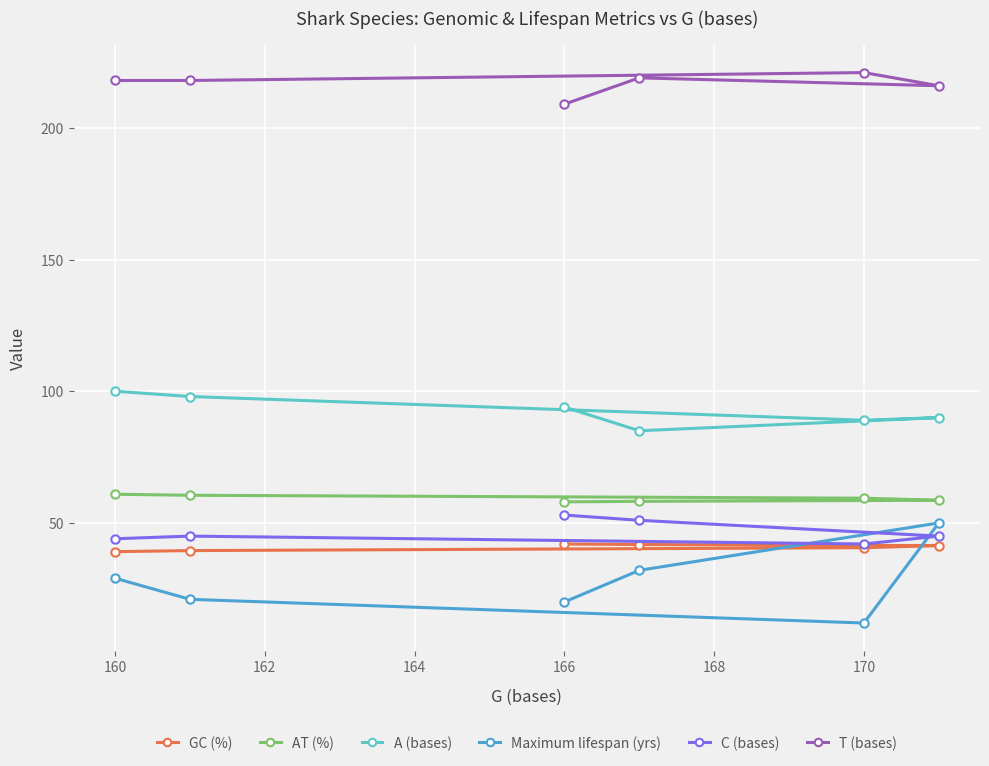

True or false: T (bases) has a value of 209.0 at 166.

True